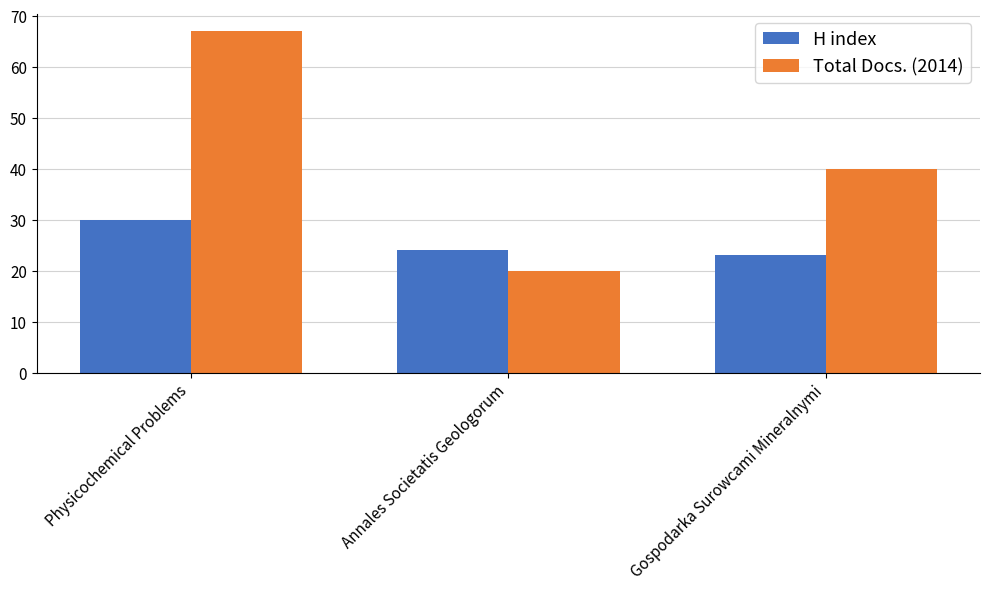

Reading left to right, list all the values displayed in this chart.

H index: Physicochemical Problems=30	Annales Societatis Geologorum=24	Gospodarka Surowcami Mineralnymi=23
Total Docs. (2014): Physicochemical Problems=67	Annales Societatis Geologorum=20	Gospodarka Surowcami Mineralnymi=40